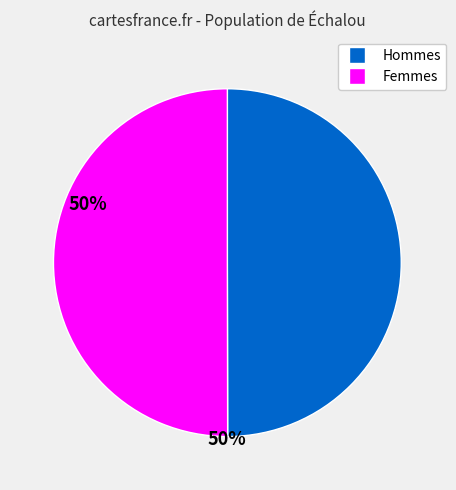

How many slices are in this pie chart?

2